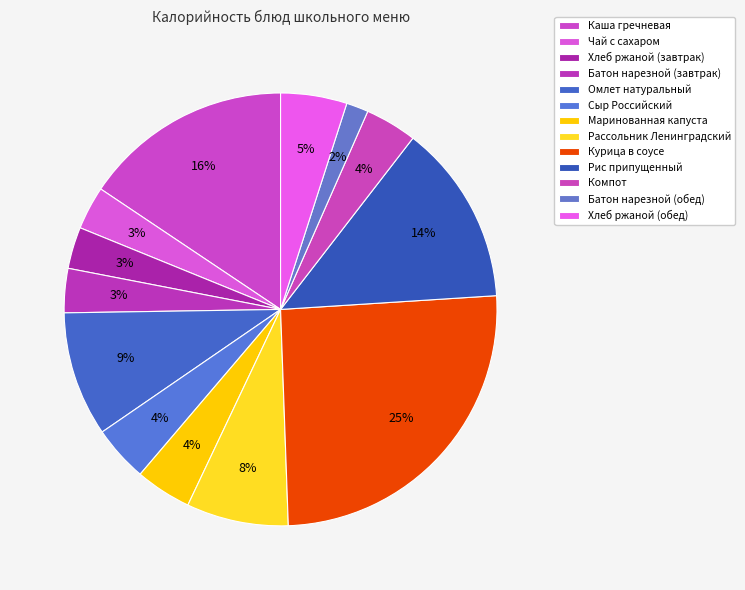

What is the smallest slice in the pie chart?

Батон нарезной (обед)